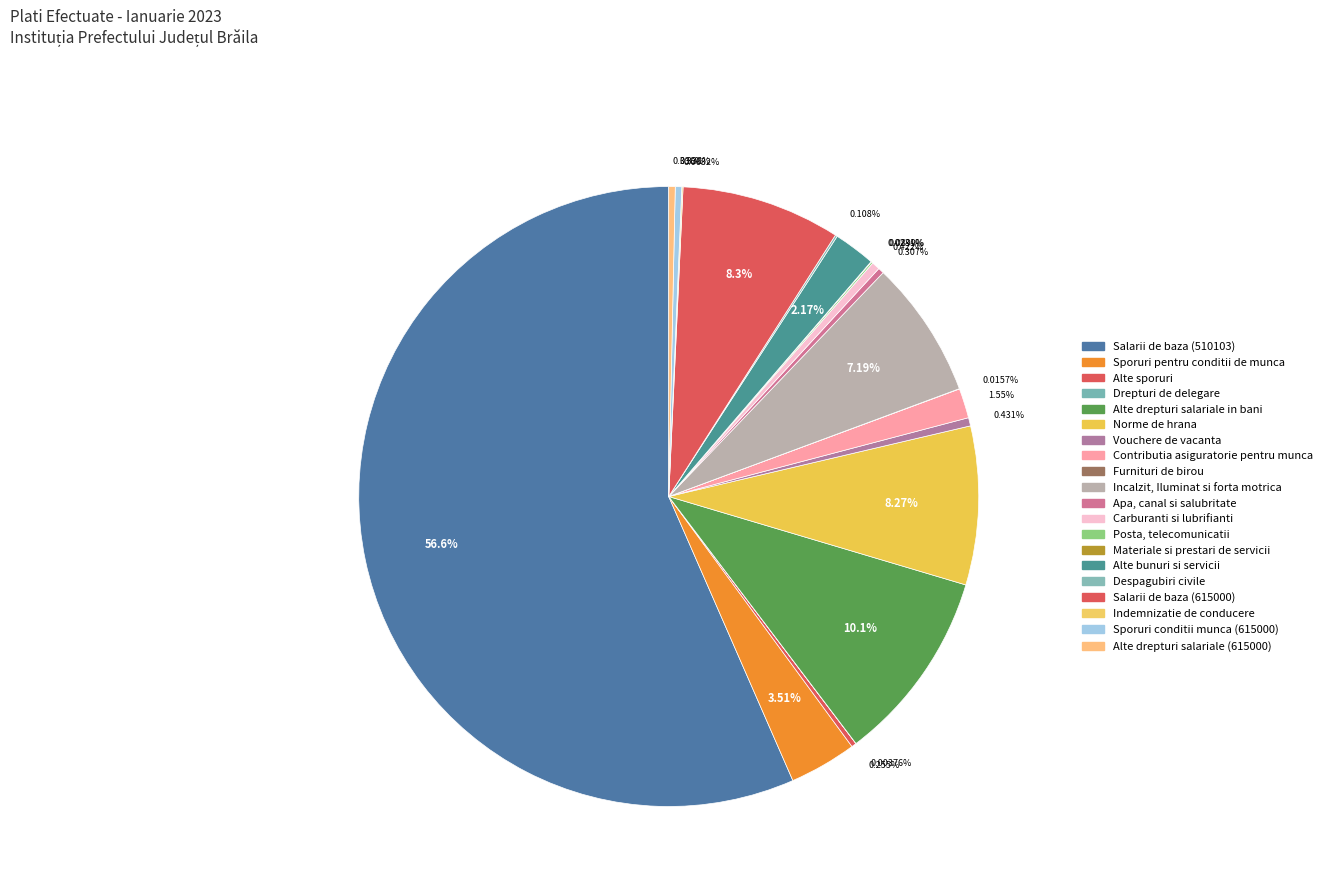

How many segments does this pie chart have?

20